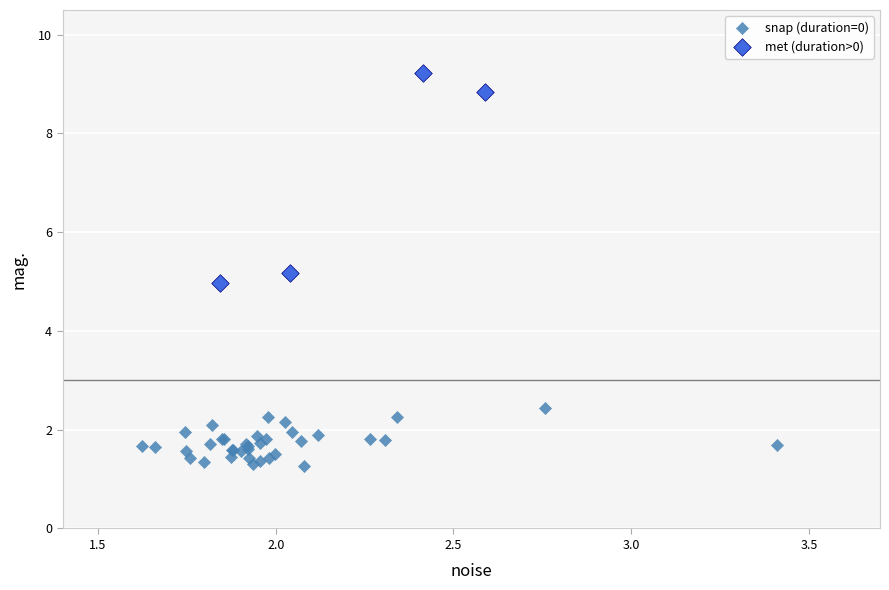

Which series contains the highest Y value?

met (duration>0)